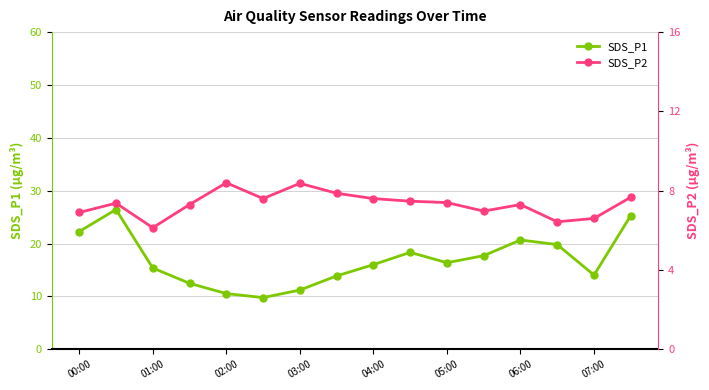

Count the number of data series in this chart.

2